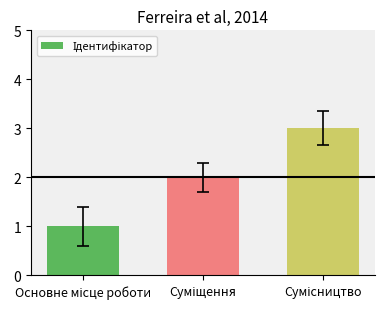

What is the maximum value shown in the chart?

3